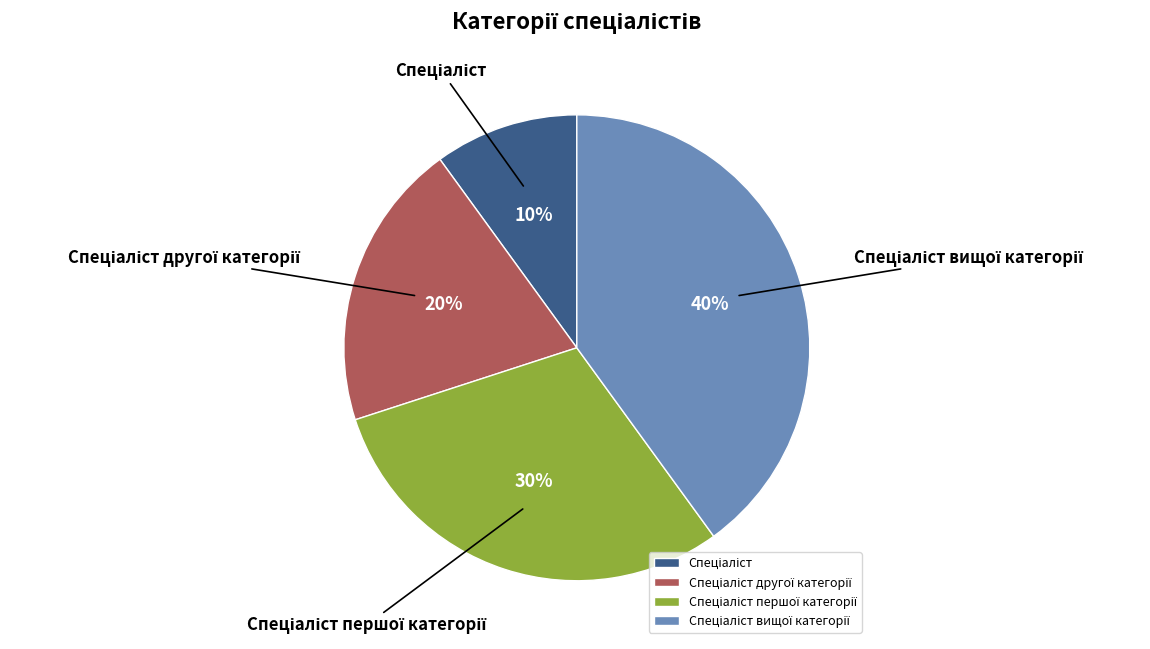

Is there any slice that represents more than half of the pie?

No